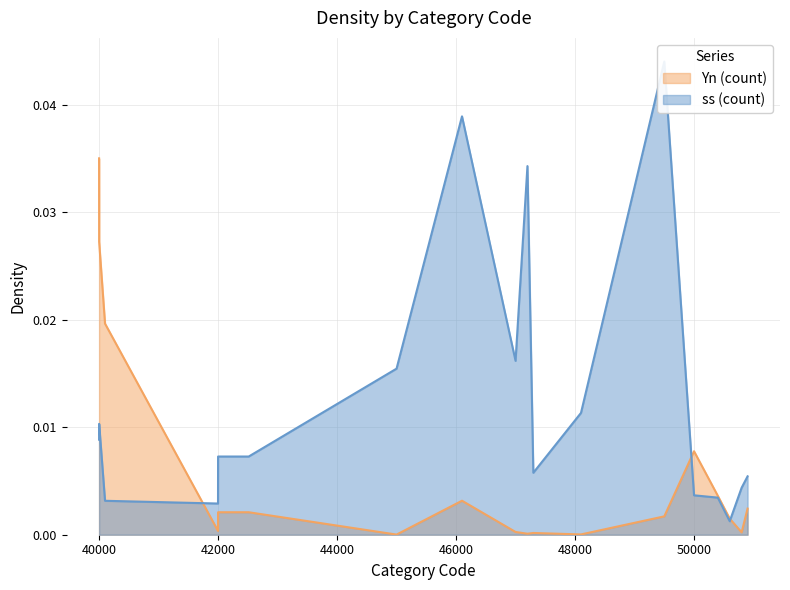

True or false: Yn (count) has more than 1 points higher than both neighbors.

True